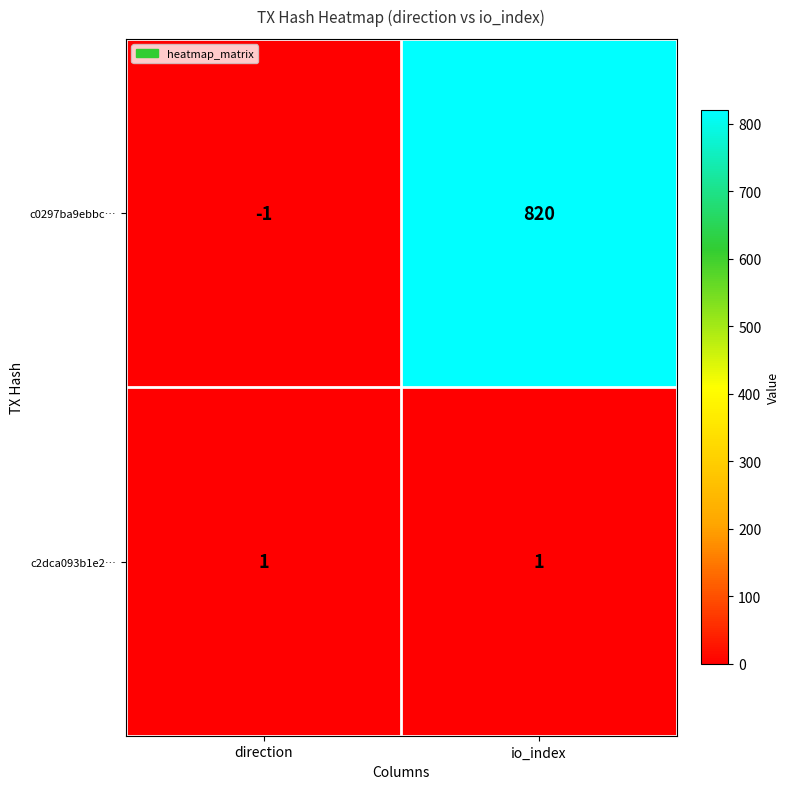

At how many categories does at least one series exceed 339?

1